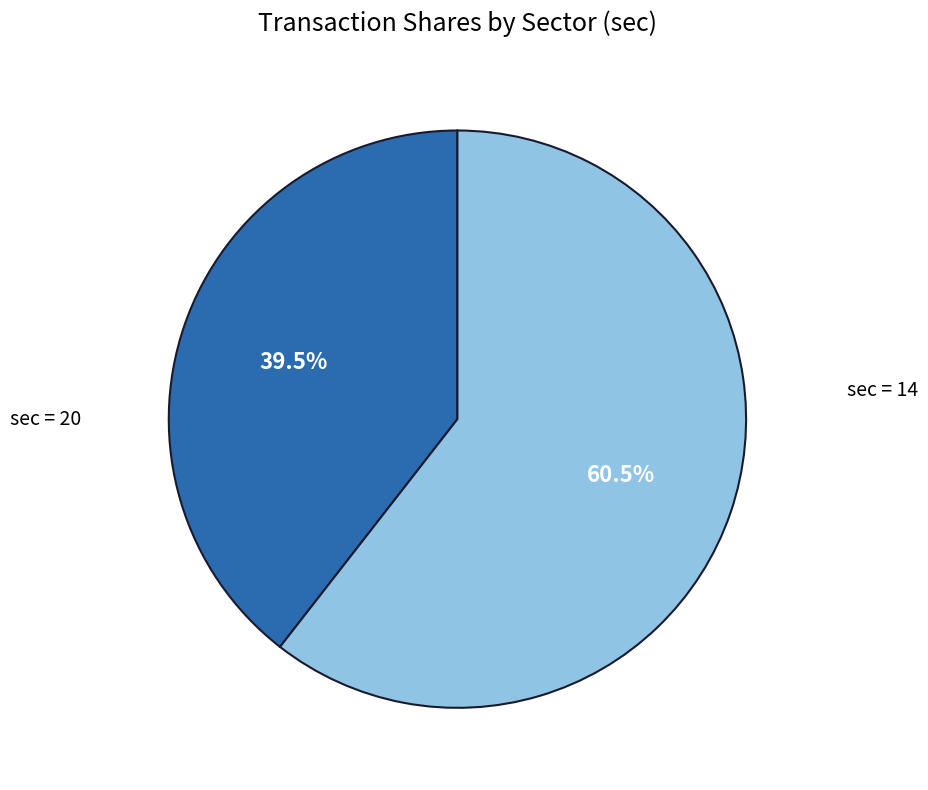

Is there a majority slice in this chart?

Yes